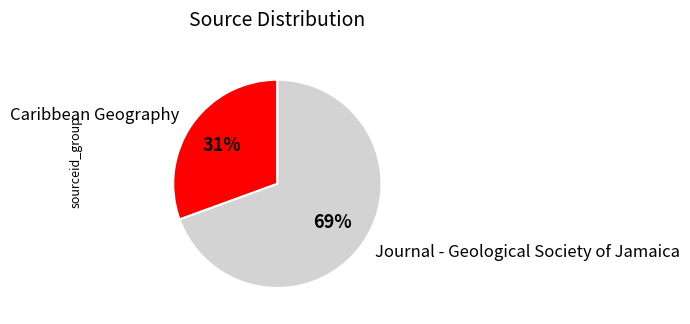

Which slice is the largest?

Journal - Geological Society of Jamaica